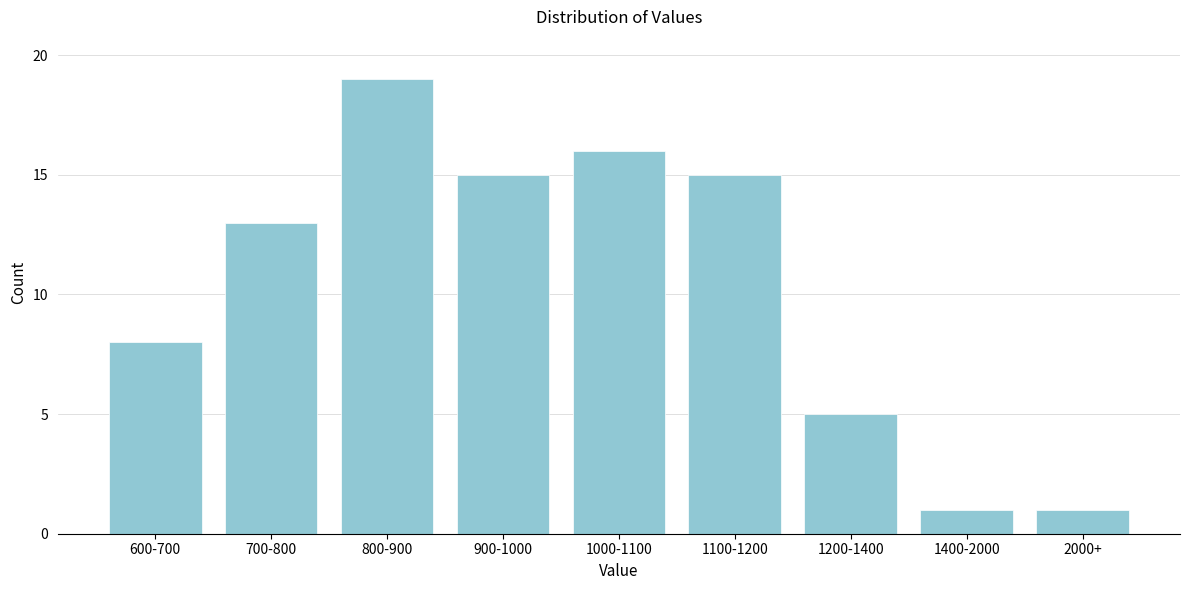

Reading right to left, list all the values displayed in this chart.

2000+=1	1400-2000=1	1200-1400=5	1100-1200=15	1000-1100=16	900-1000=15	800-900=19	700-800=13	600-700=8